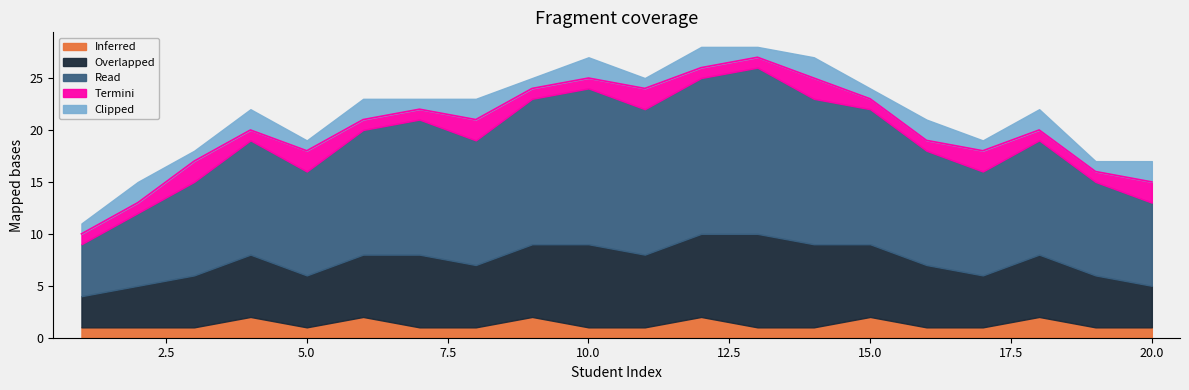

What is the smallest value displayed?

1